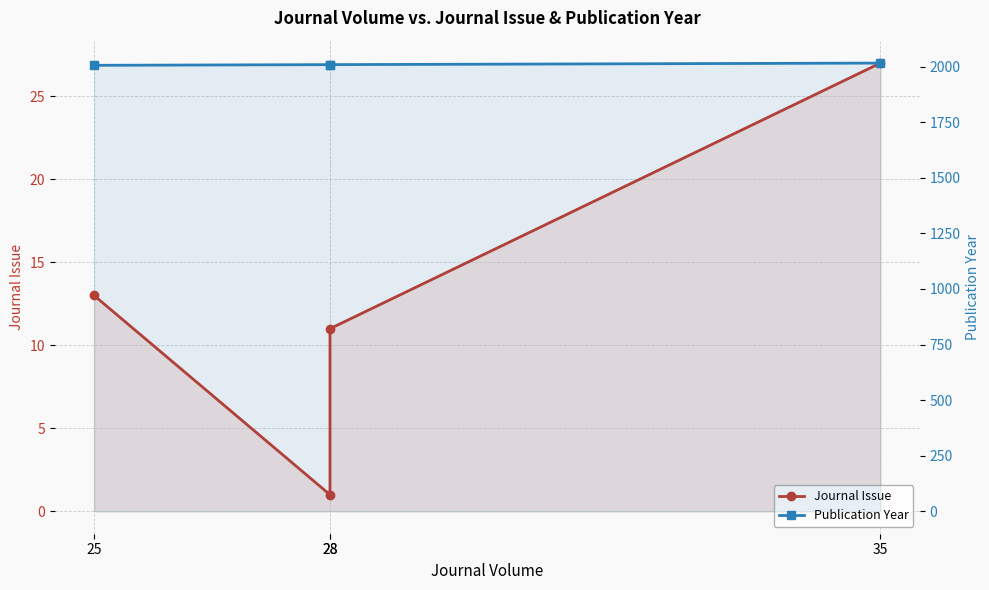

True or false: Publication Year and Journal Issue intersect in this chart.

False